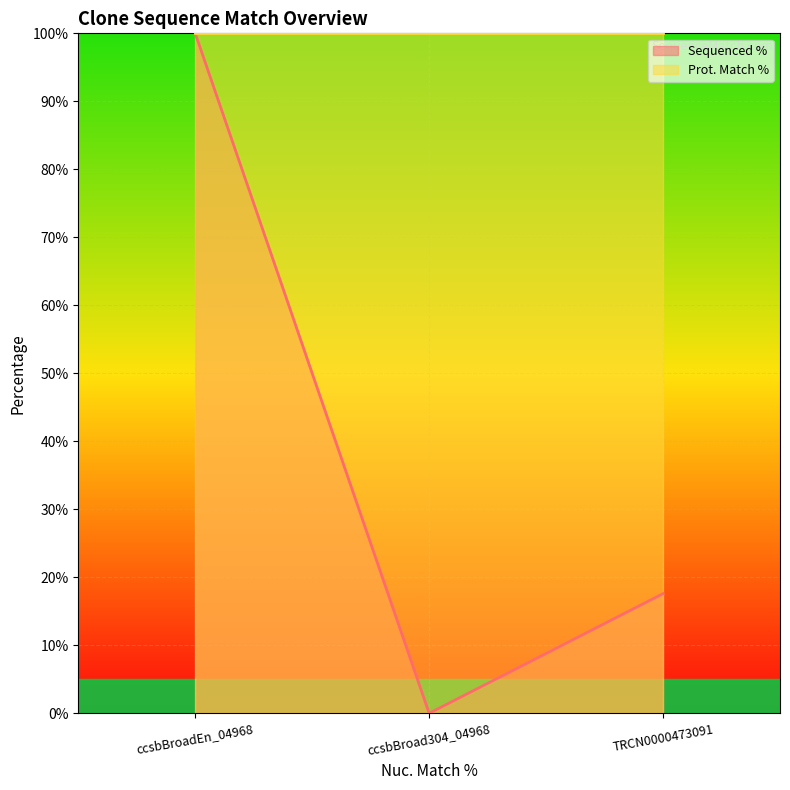

What is the label of the 1st point from the right?

TRCN0000473091